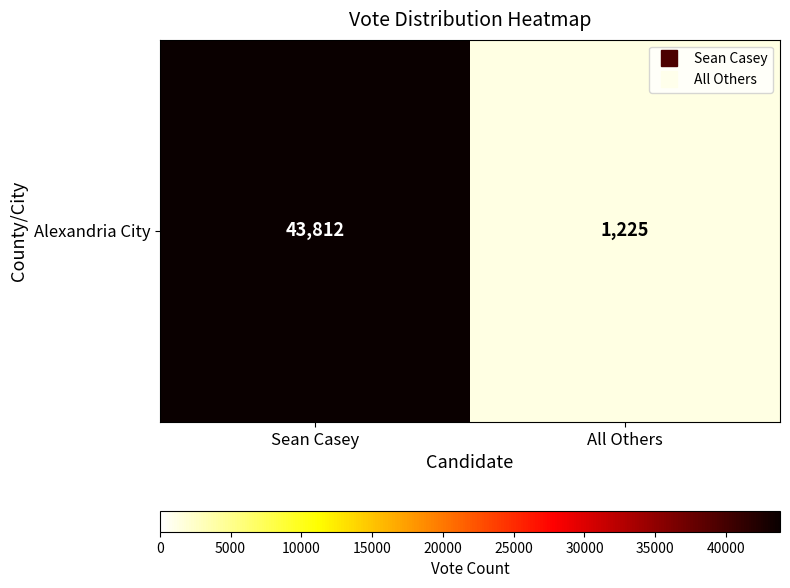

Rank the categories by value from lowest to highest.

All Others, Sean Casey